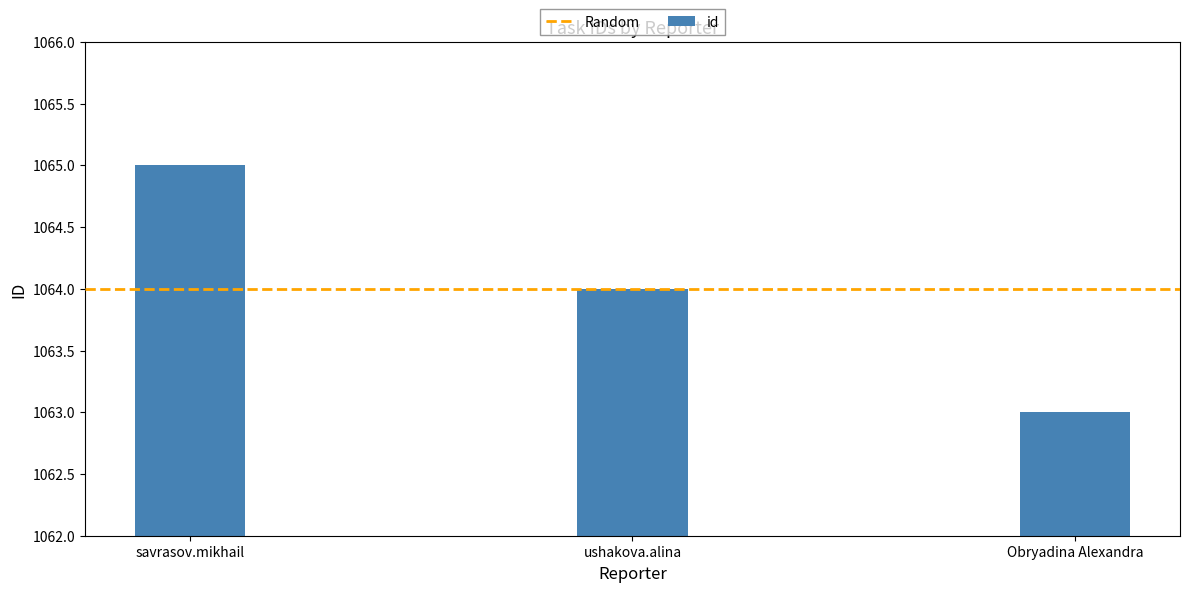

What is the approximate value at Obryadina Alexandra?

1063